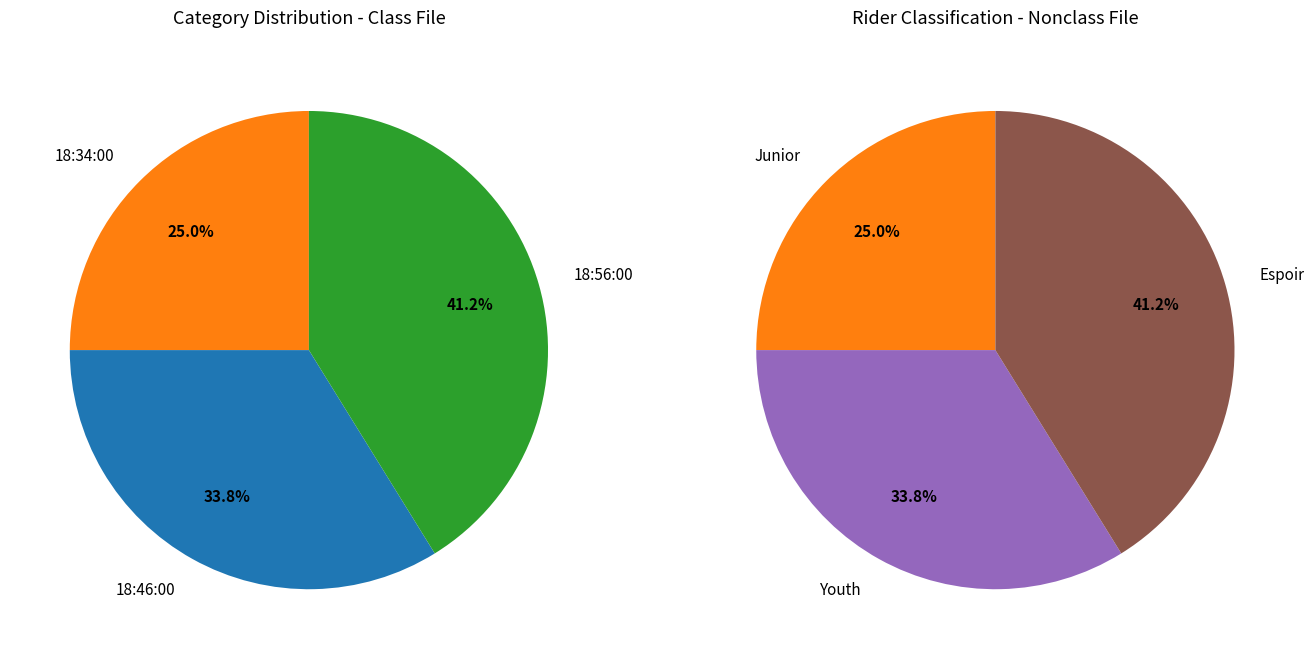

Is the sum of 18:56:00 and 18:34:00 greater than half?

Yes